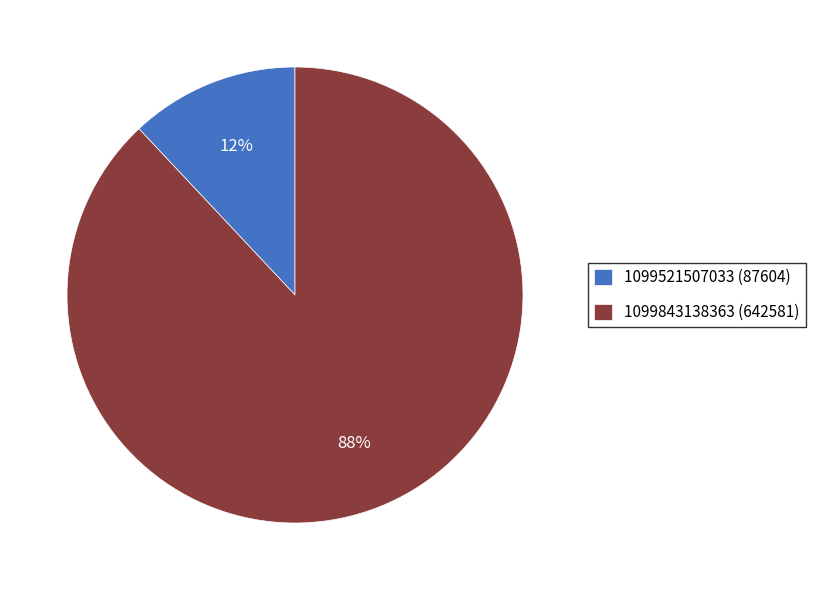

Combined, do 1099521507033 (87604) and 1099843138363 (642581) account for over 50%?

Yes